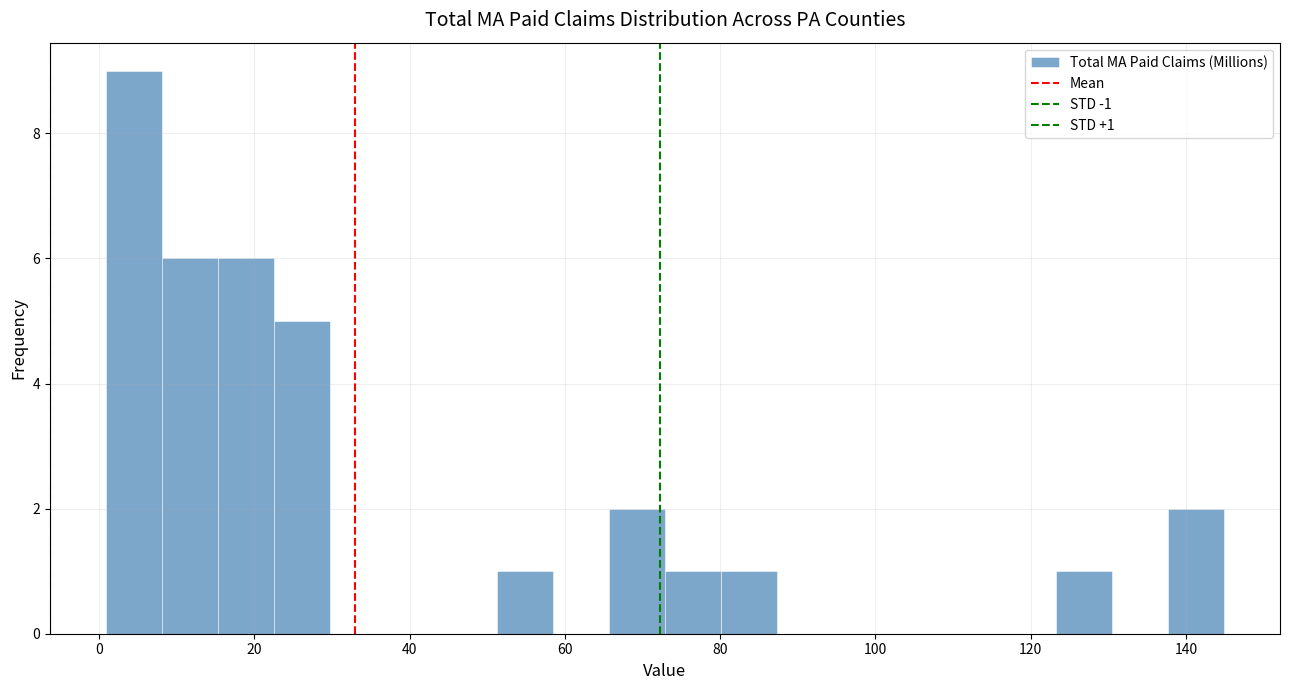

Read against the x-axis, roughly where is the centre of the tallest bar?

4